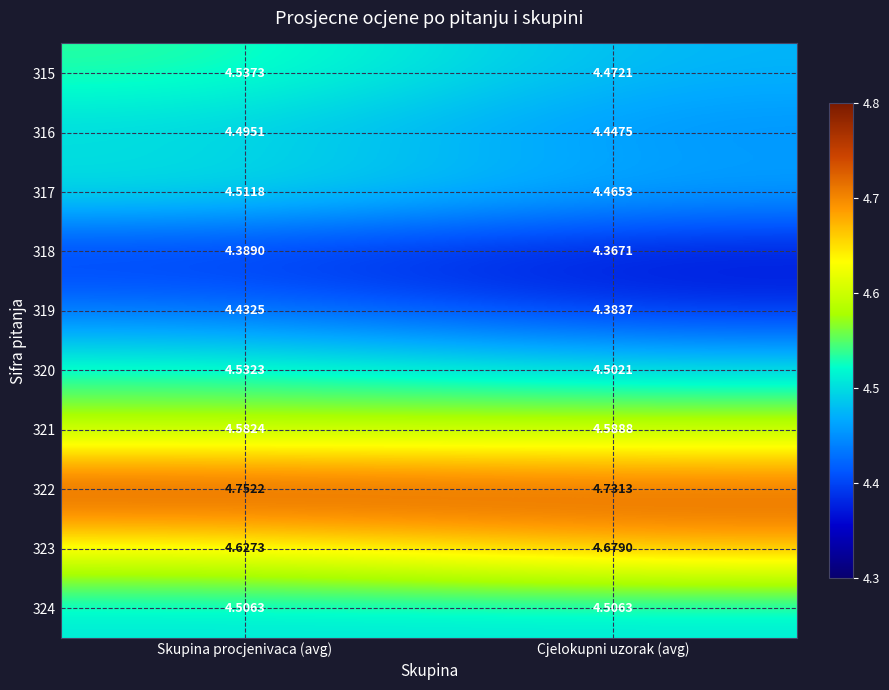

Where is 315 nearest to the value 4?

Cjelokupni uzorak (avg)